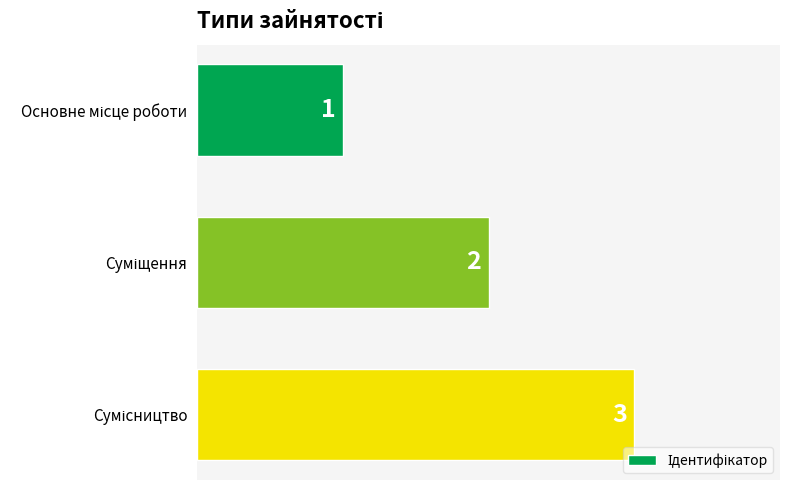

How many bars are there in total?

3